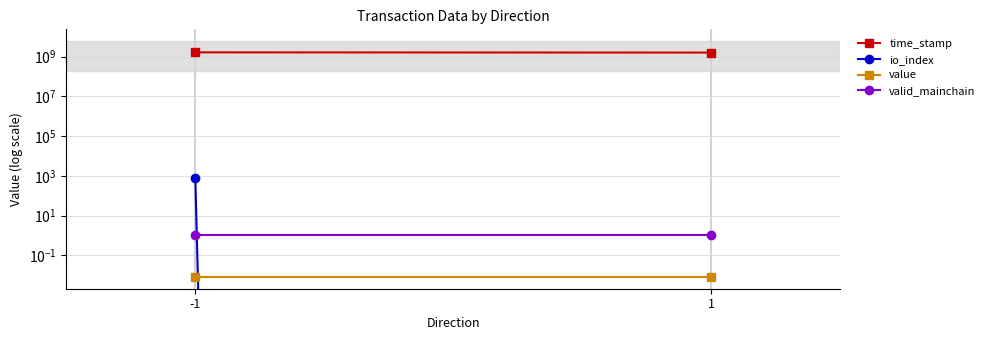

At which label is value closest to 0?

-1